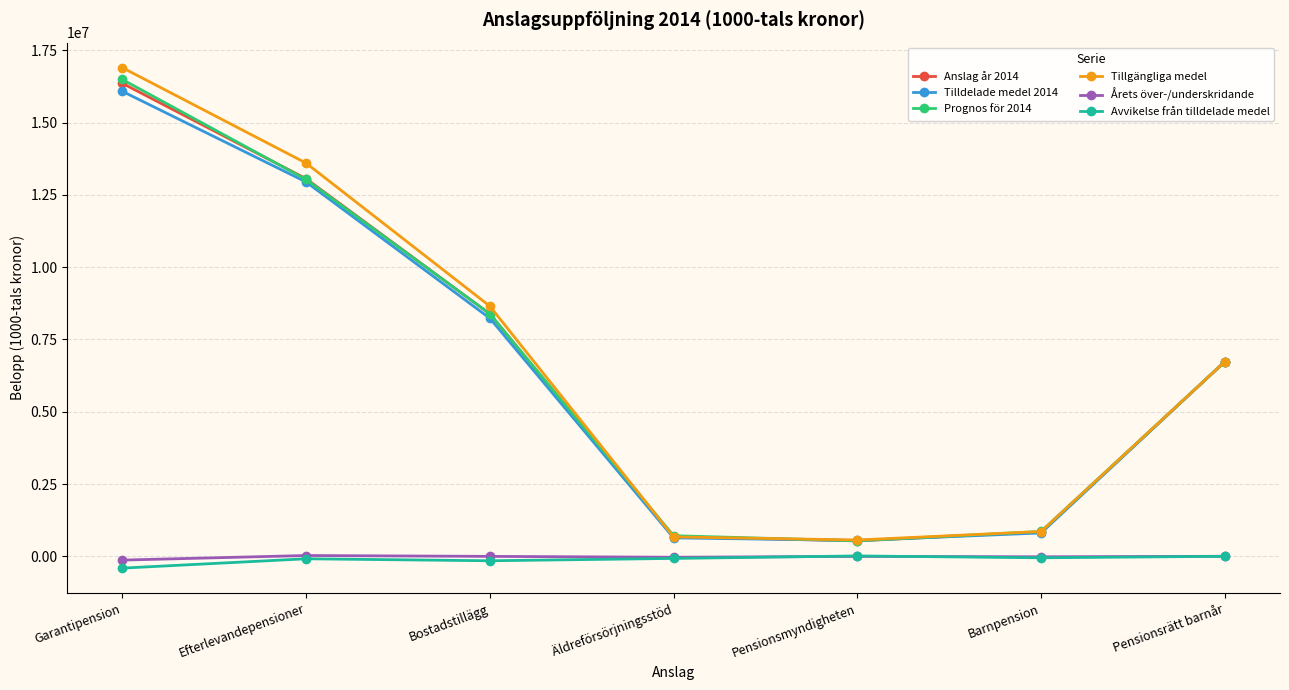

True or false: Prognos för 2014 and Årets över-/underskridande intersect in this chart.

False